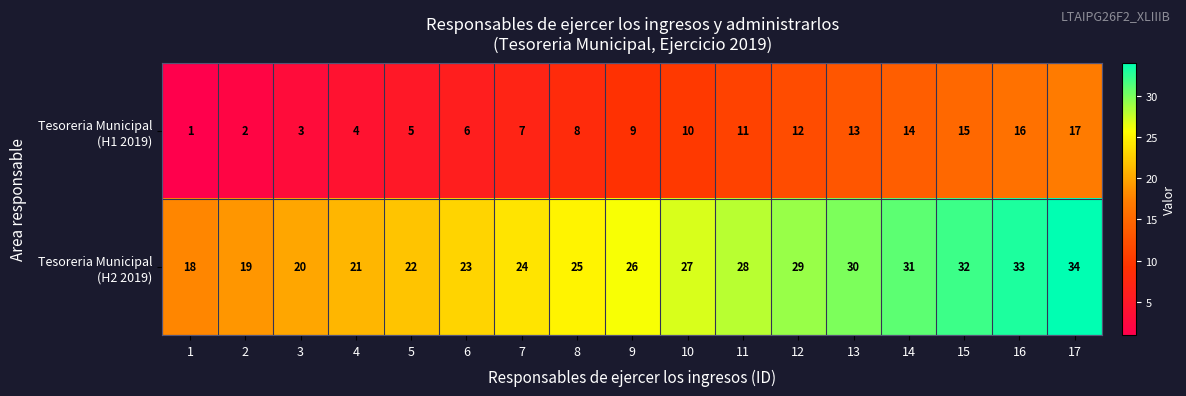

How many categories are shown in the chart?

17